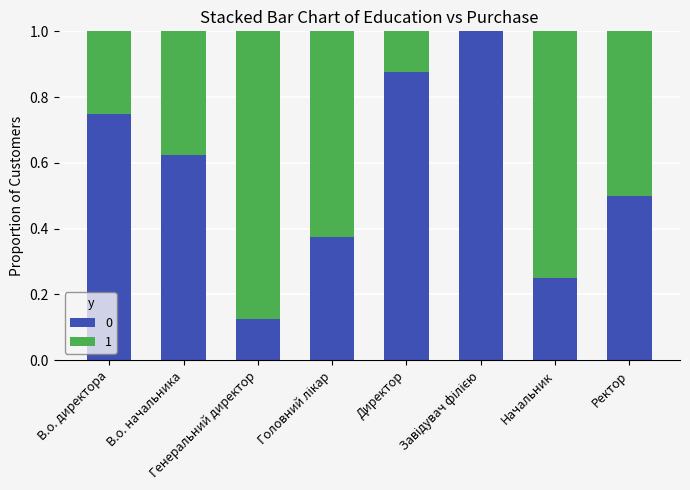

What are all the series names shown in the legend?

0, 1